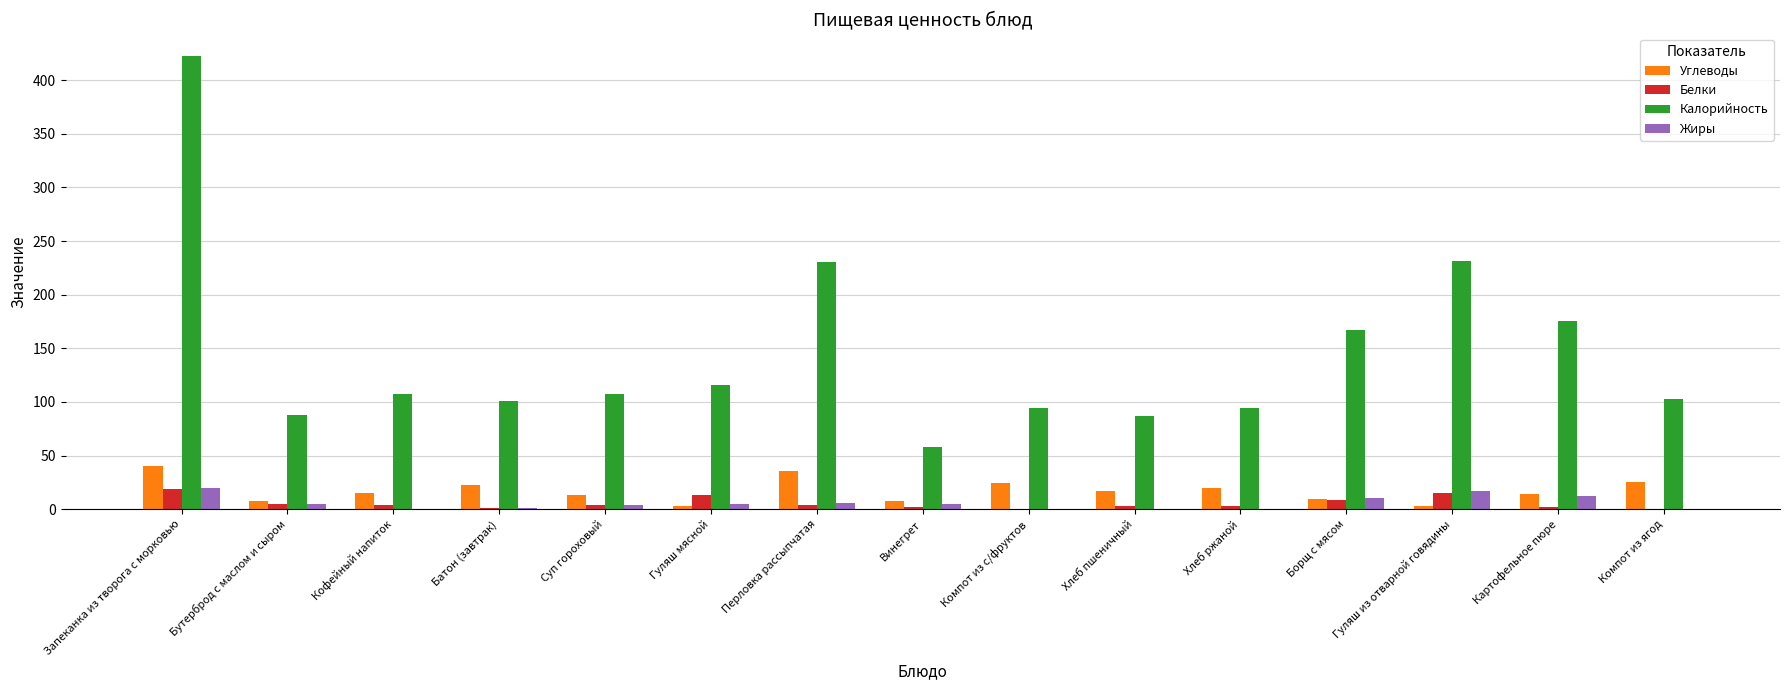

Read the Жиры value at Запеканка из творога с морковью.

20.2